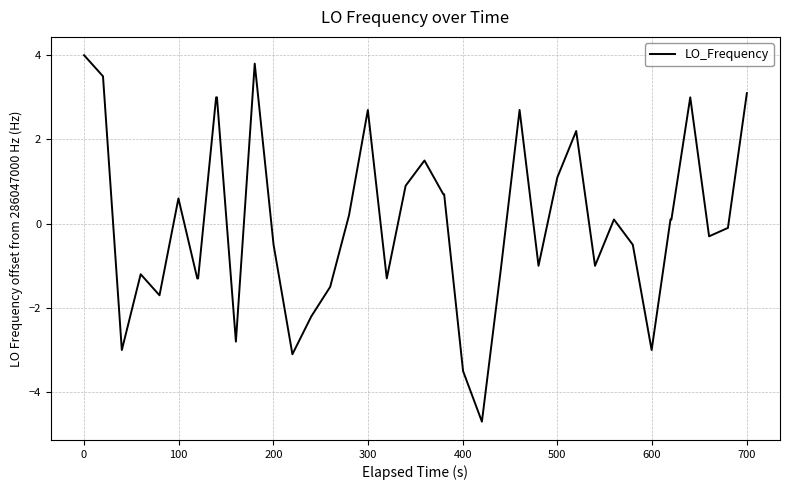

What is the difference between the maximum and minimum values?

8.7